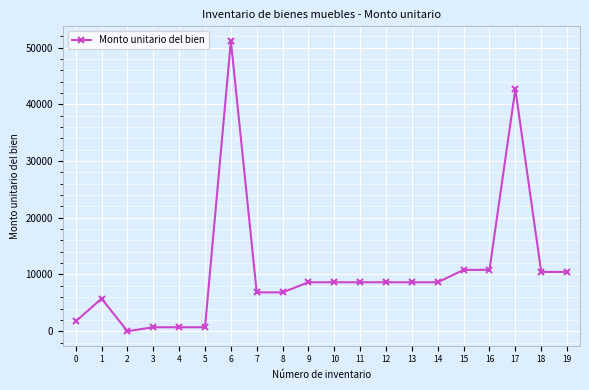

Where is the first local maximum?

1